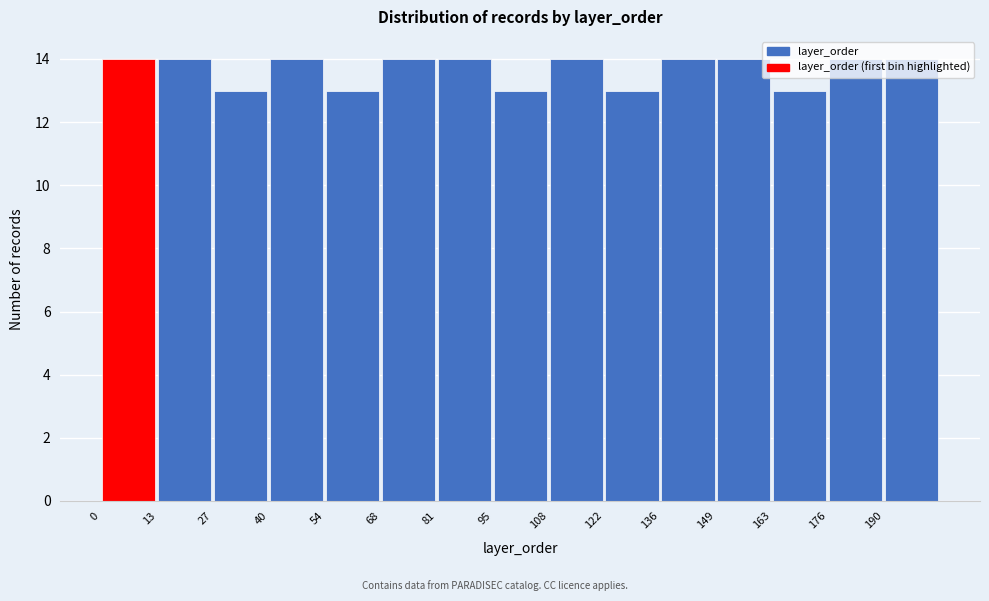

Reading left to right, list every bar in this chart as the range it spans on the x-axis followed by its height. Neither the bar edges nor the heights are printed on the chart, so give them approximately, as read against the axes.

0.0 to 13.6: 14
13.6 to 27.2: 14
27.2 to 40.8: 13
40.8 to 54.4: 14
54.4 to 68.0: 13
68.0 to 81.6: 14
81.6 to 95.2: 14
95.2 to 108.8: 13
108.8 to 122.4: 14
122.4 to 136.0: 13
136.0 to 149.6: 14
149.6 to 163.2: 14
163.2 to 176.8: 13
176.8 to 190.4: 14
190.4 to 204.0: 14